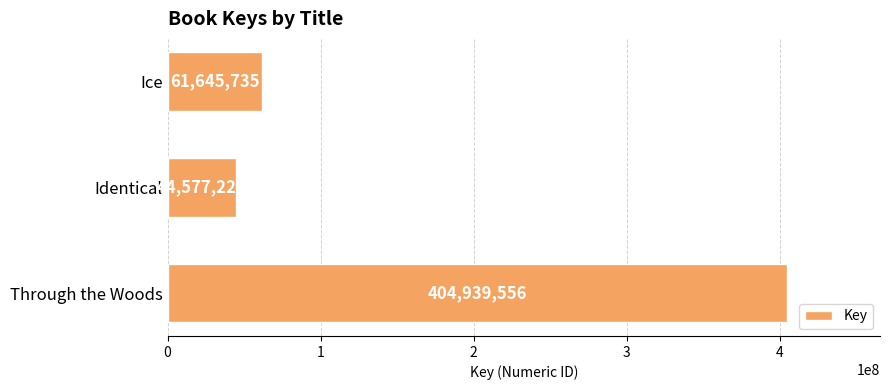

The chart shows a value of 102155723 at Ice. True or false?

False